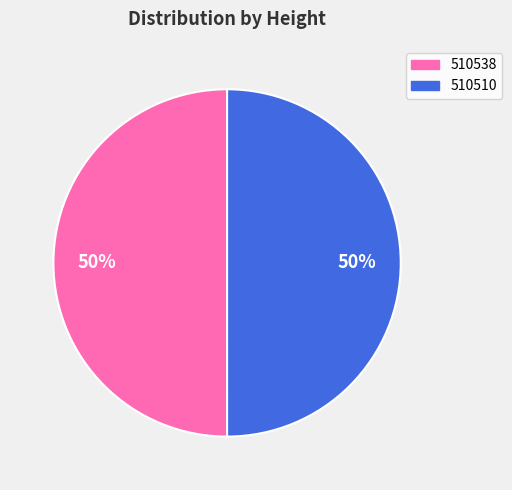

To the nearest percent, what percentage of the pie is 510510?

50%